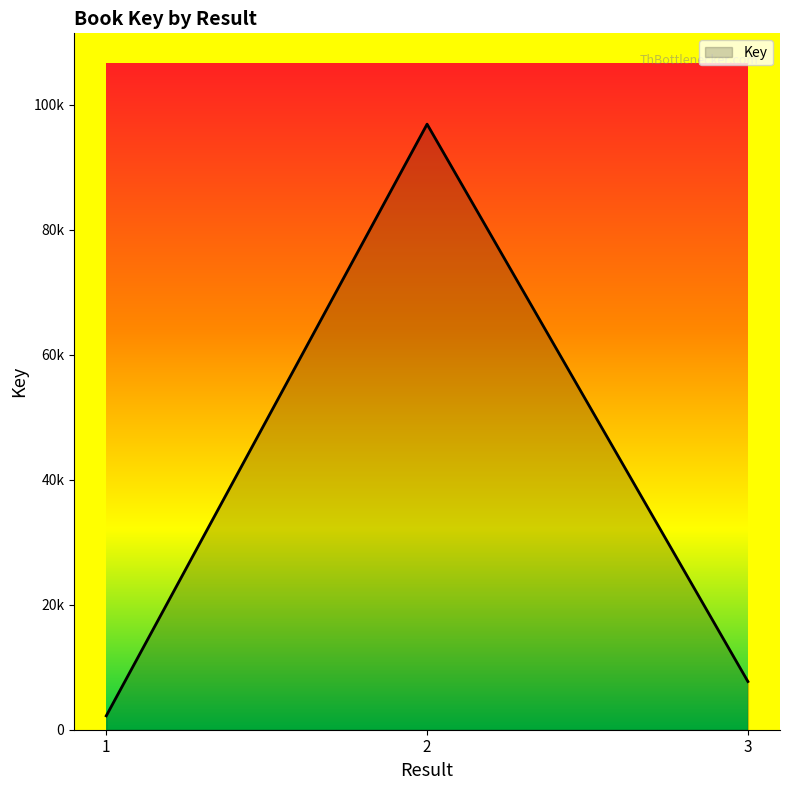

Reading right to left, transcribe all the data shown in this chart.

3=7709	2=96897	1=2222